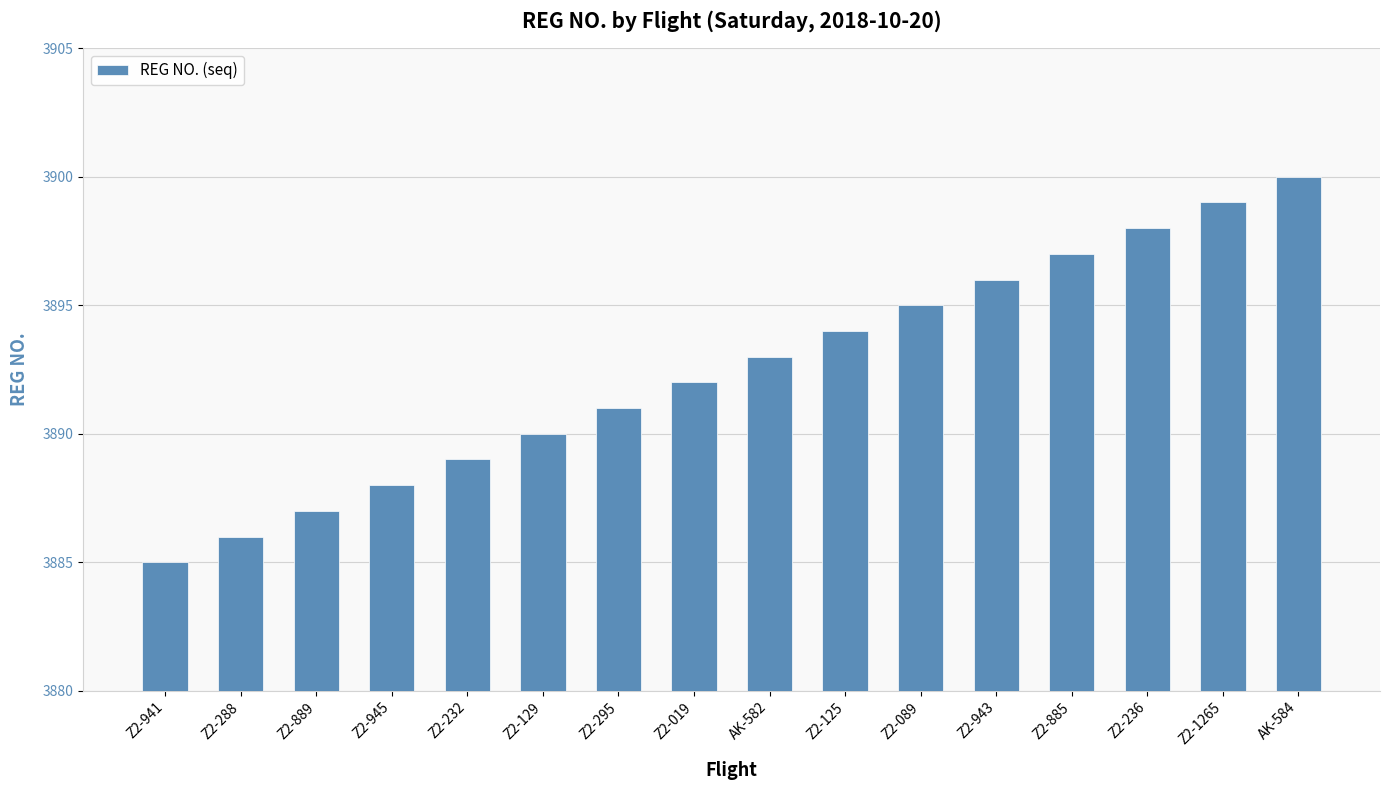

What is the change in value from Z2-288 to AK-582?

+7